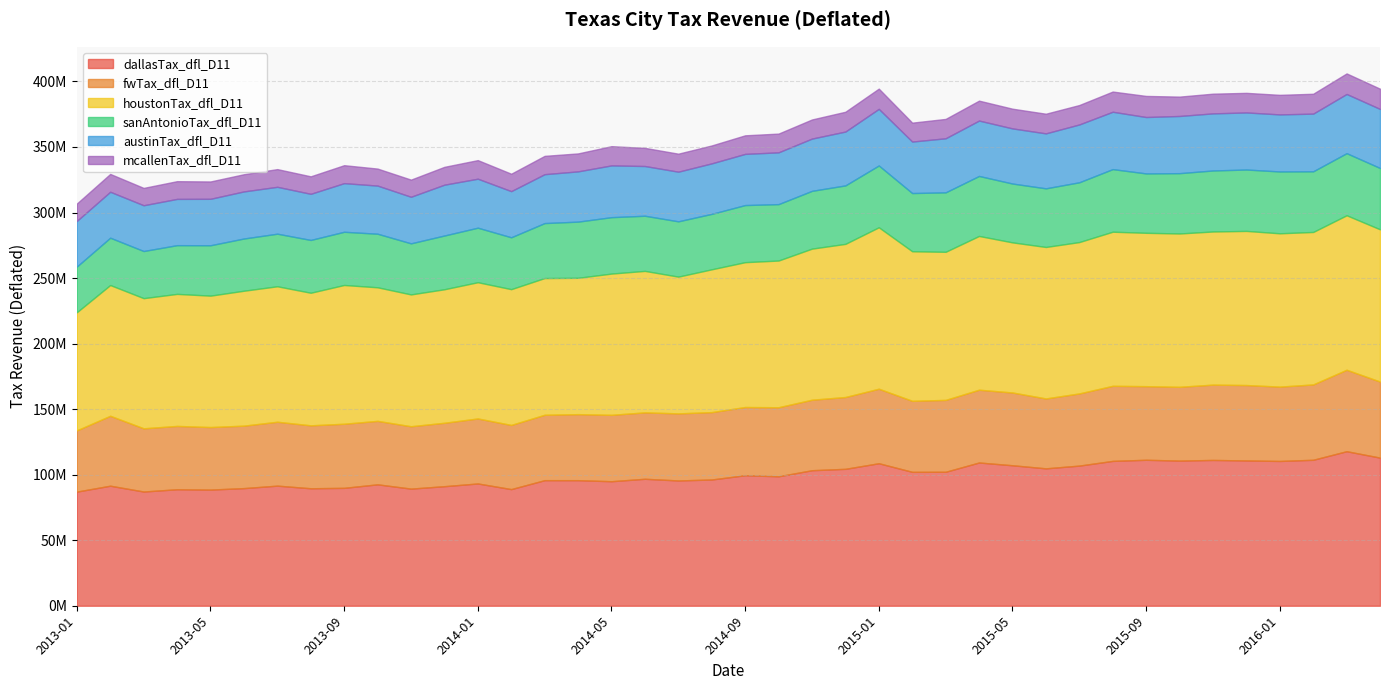

How many interior local valleys does the houstonTax_dfl_D11 series have?

12